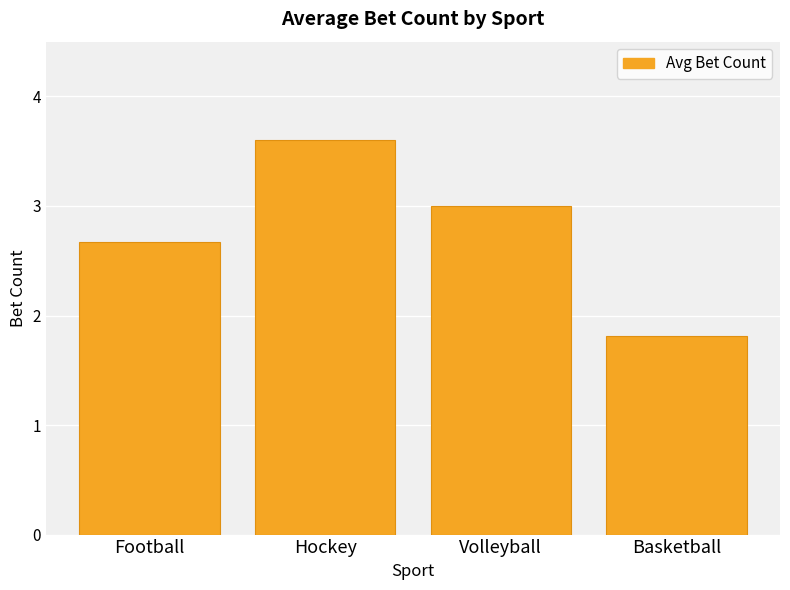

At which category does the chart reach its minimum across all series?

Basketball